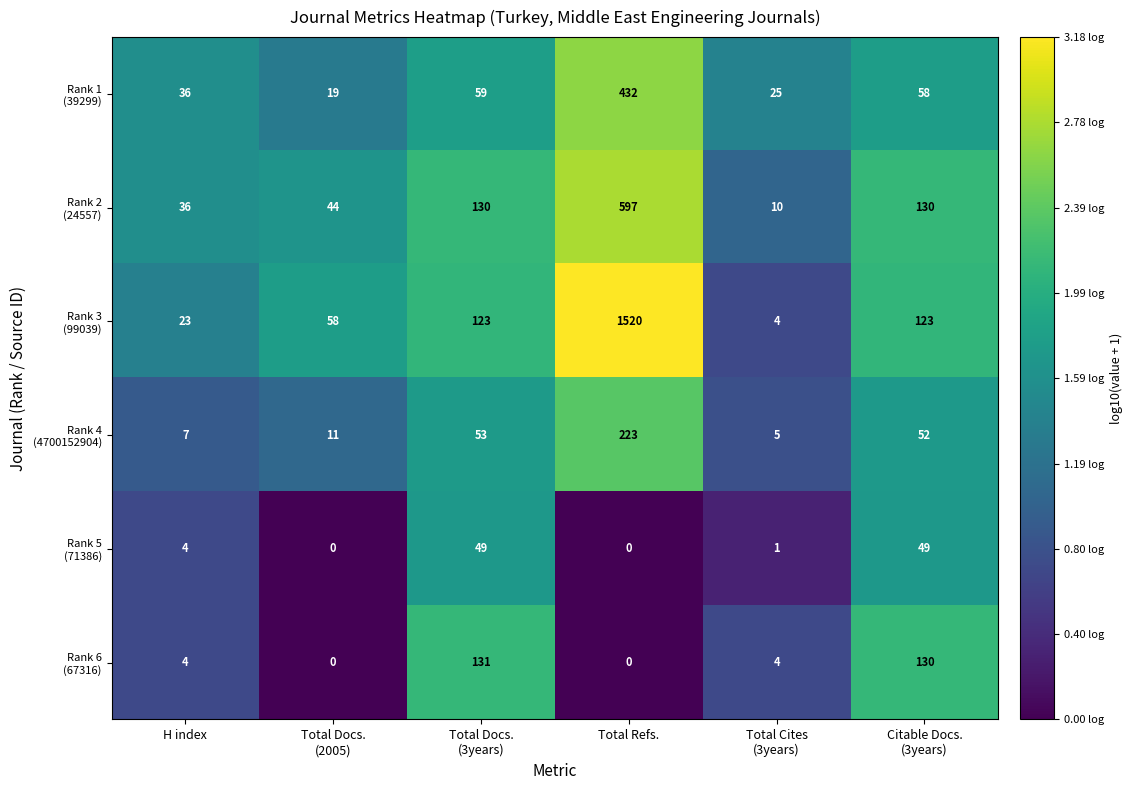

How many data points does each series have?

6